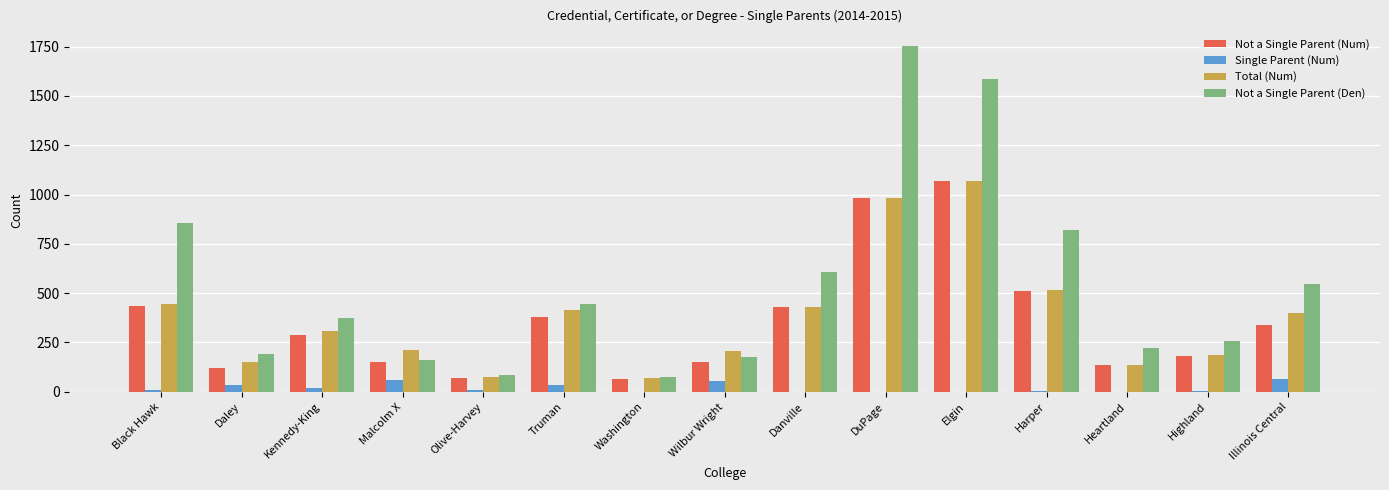

Which series has the largest total across all categories?

Not a Single Parent (Den)